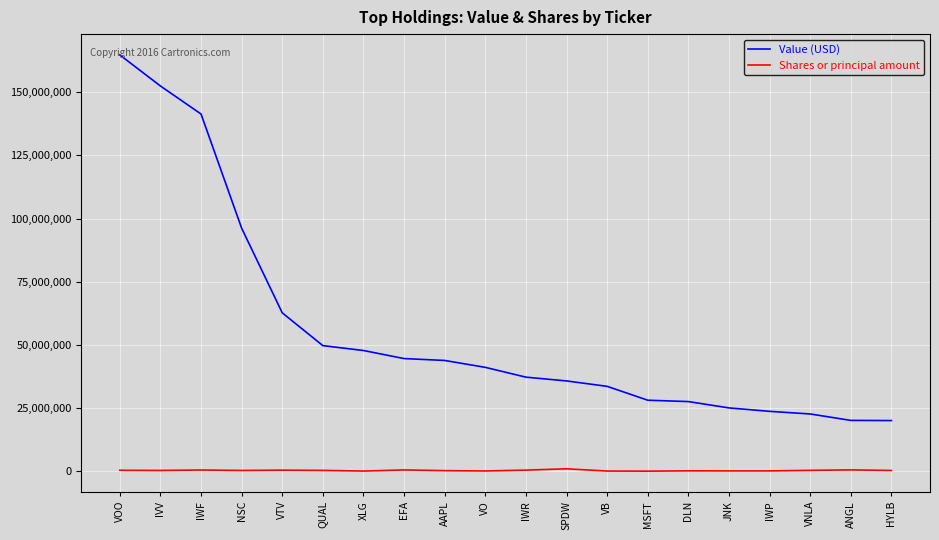

True or false: Shares or principal amount and Value (USD) intersect in this chart.

False